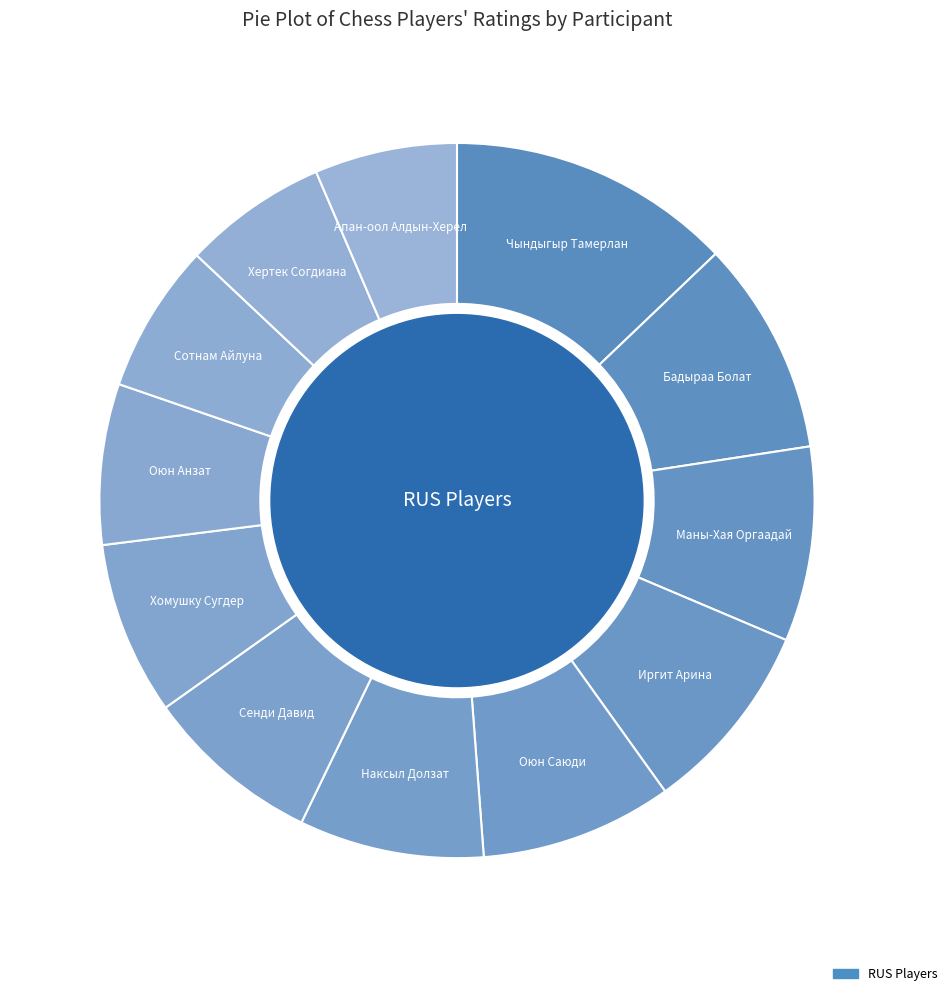

Is Иргит Арина the majority of the pie?

No